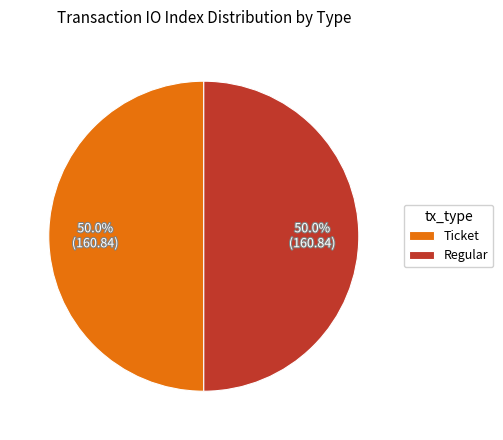

What is the ratio of the value at Ticket to the value at Regular?

1.0